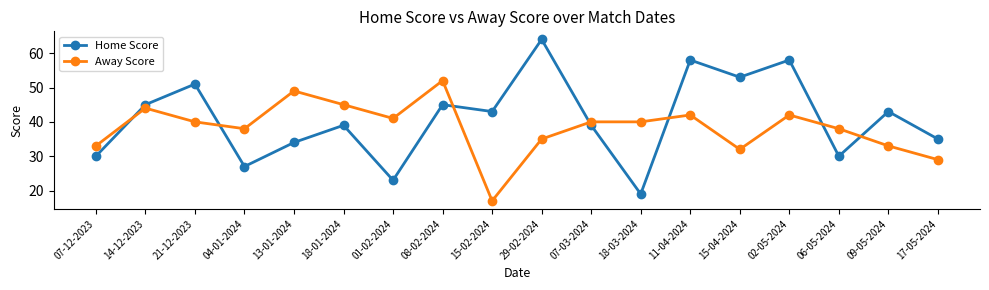

Count the number of data series in this chart.

2